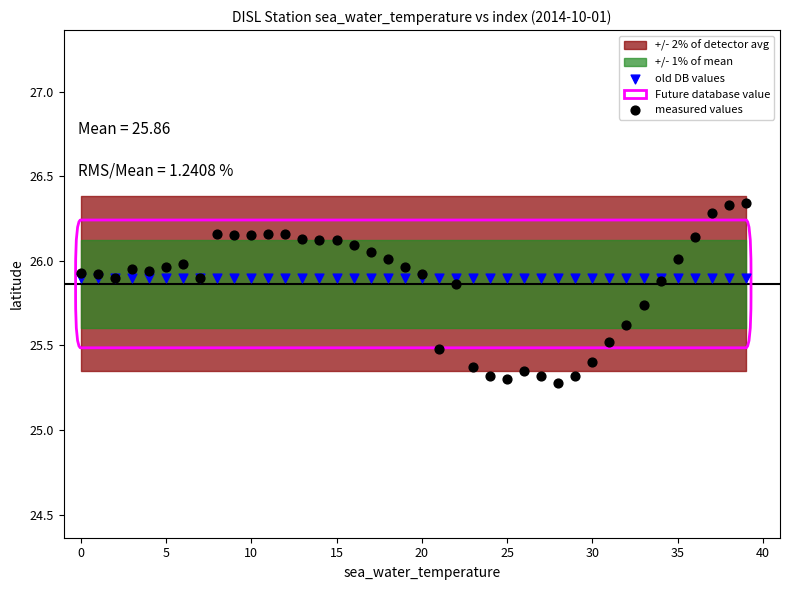

Which series reaches the maximum Y coordinate?

measured values